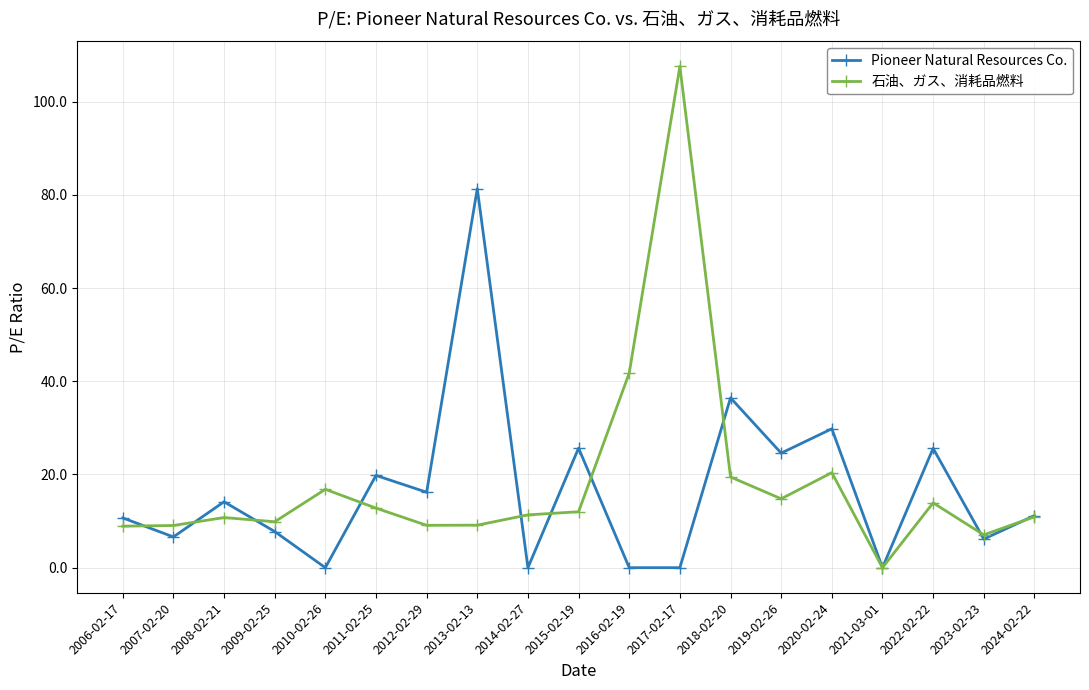

What are all the series names shown in the legend?

Pioneer Natural Resources Co., 石油、ガス、消耗品燃料